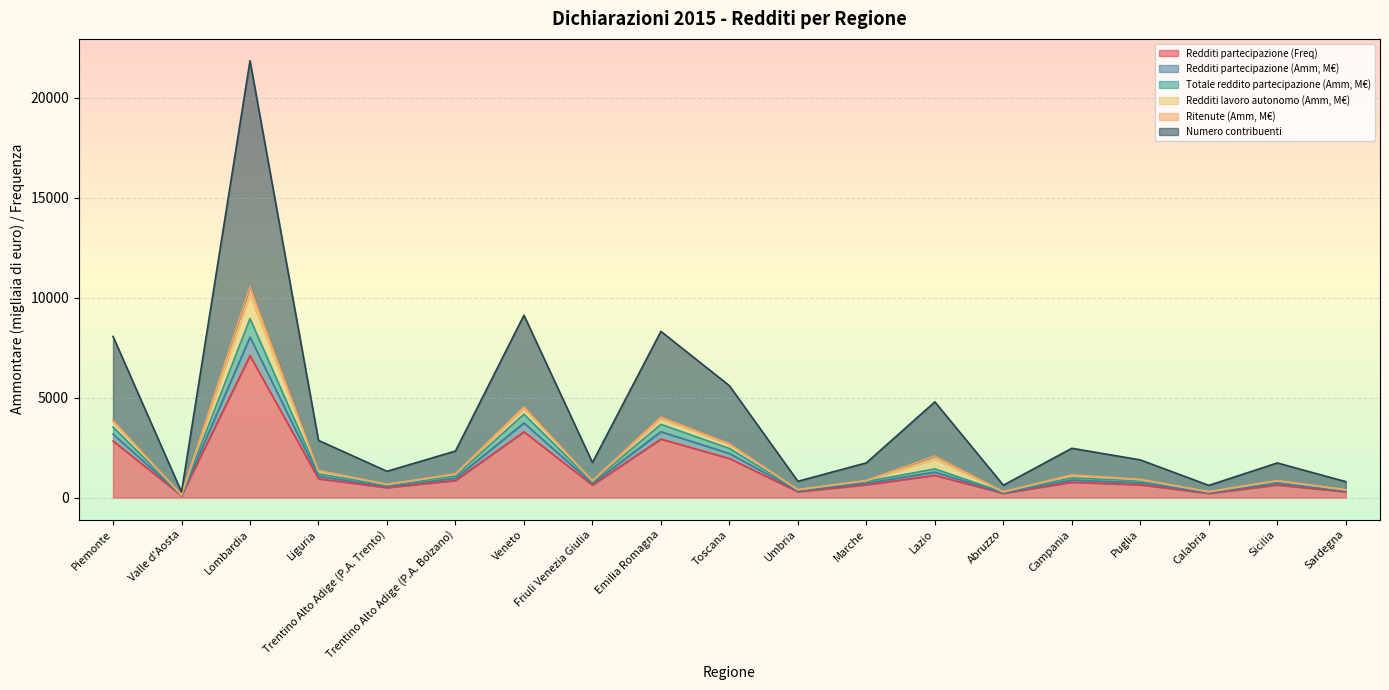

How many values in the Redditi partecipazione (Freq) series exceed 643?

9